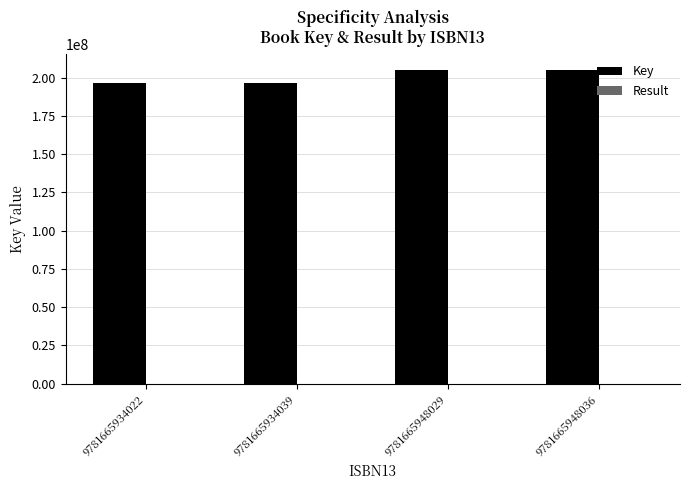

Which series has the largest total across all categories?

Key